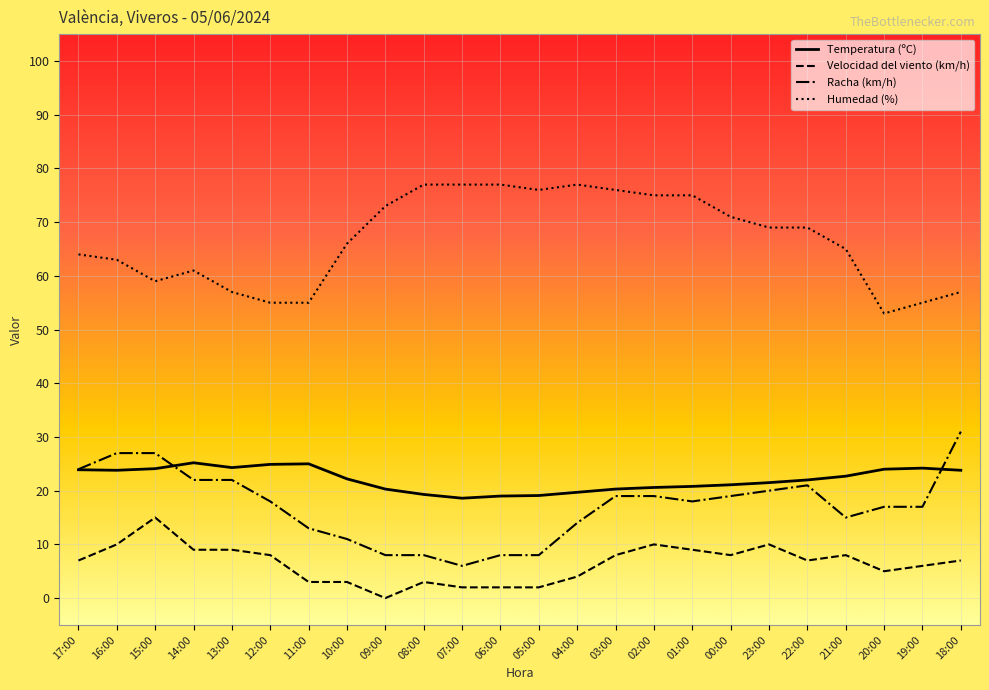

List the series in order of their peak value, lowest first.

Velocidad del viento (km/h), Temperatura (ºC), Racha (km/h), Humedad (%)